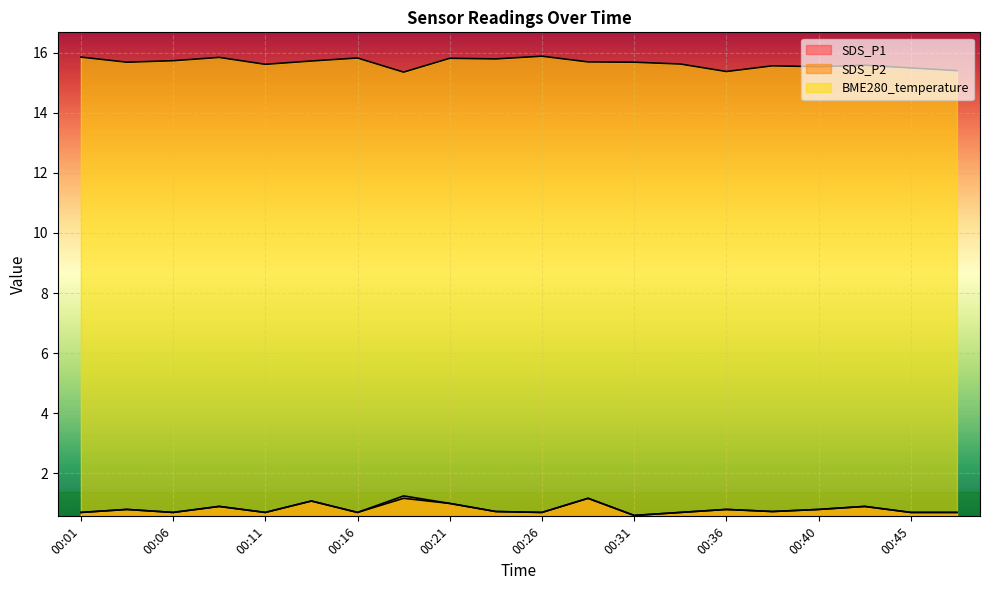

Is it true that SDS_P1 equals 0.6 at 00:18?

False